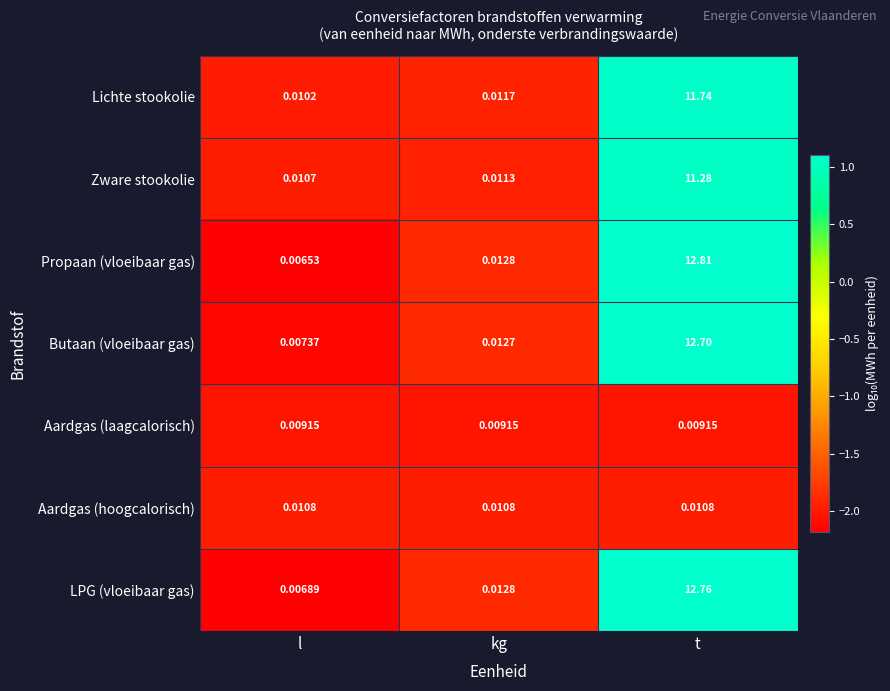

Which series has the largest range (max minus min)?

Propaan (vloeibaar gas)